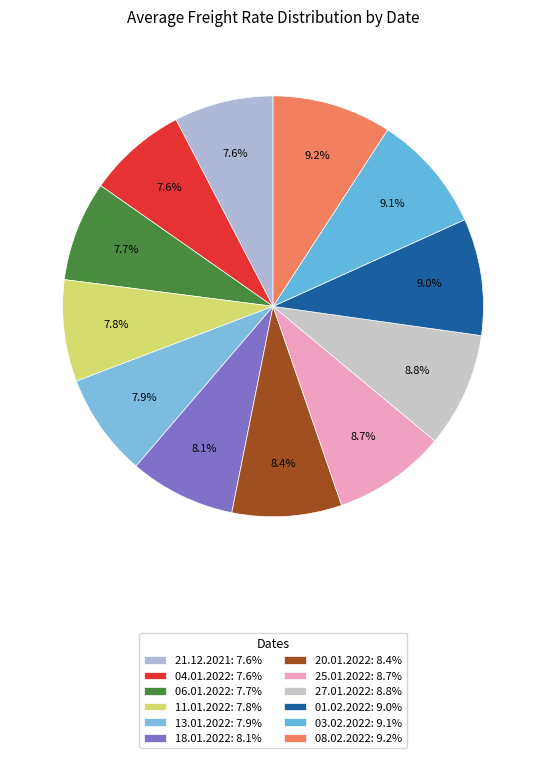

How many segments does this pie chart have?

12